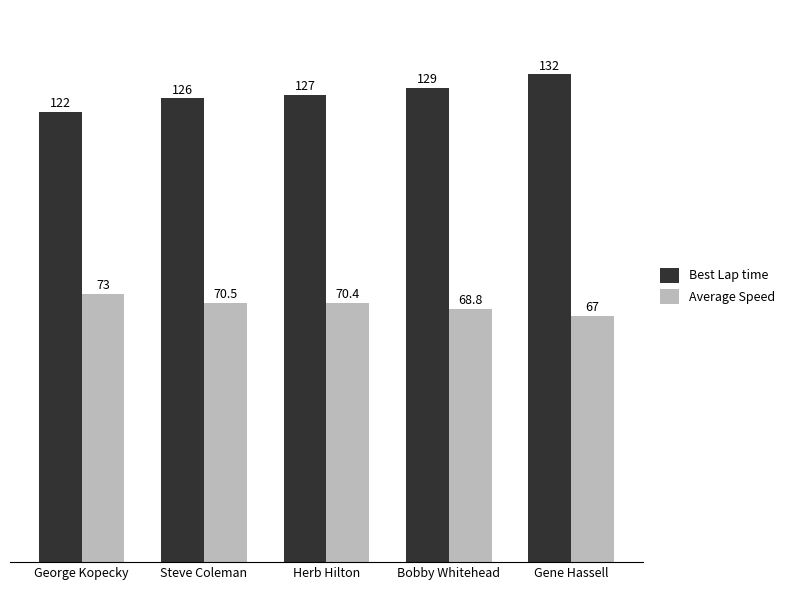

What is the average value of the Best Lap time series?

127.3